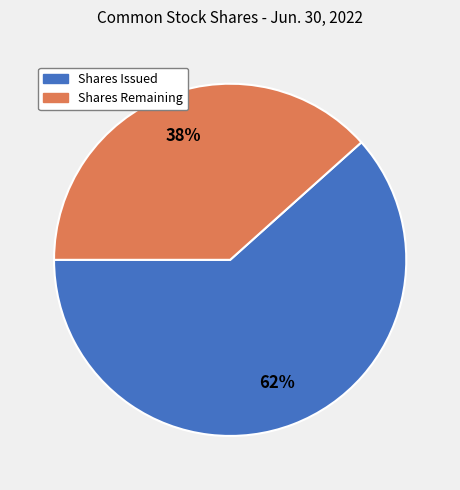

Is there any slice that represents more than half of the pie?

Yes